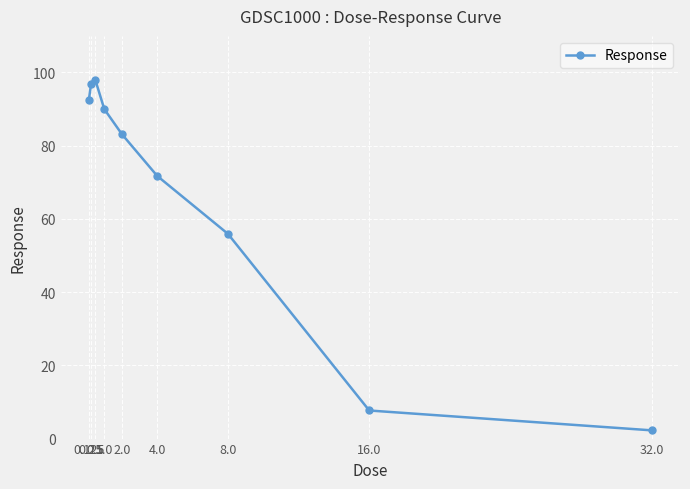

Does the chart display data point markers on the line(s)?

Yes